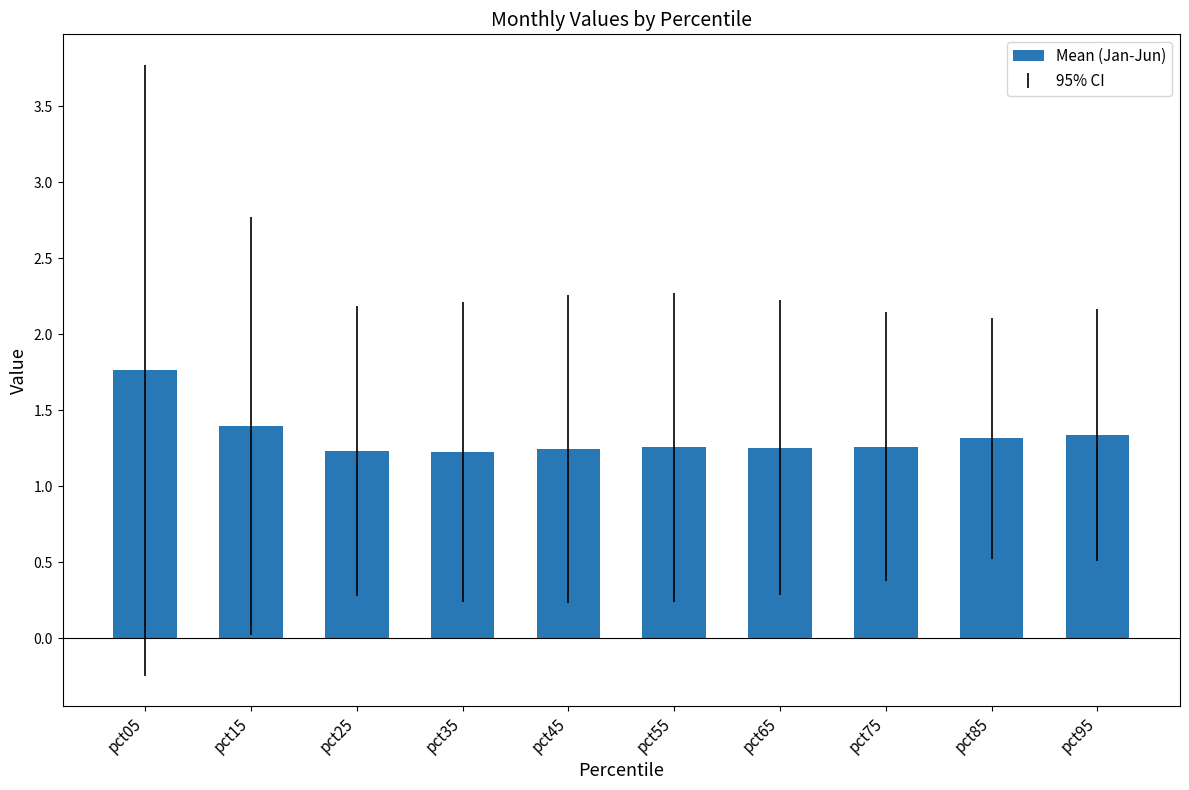

What value does the data have at pct15?

1.4